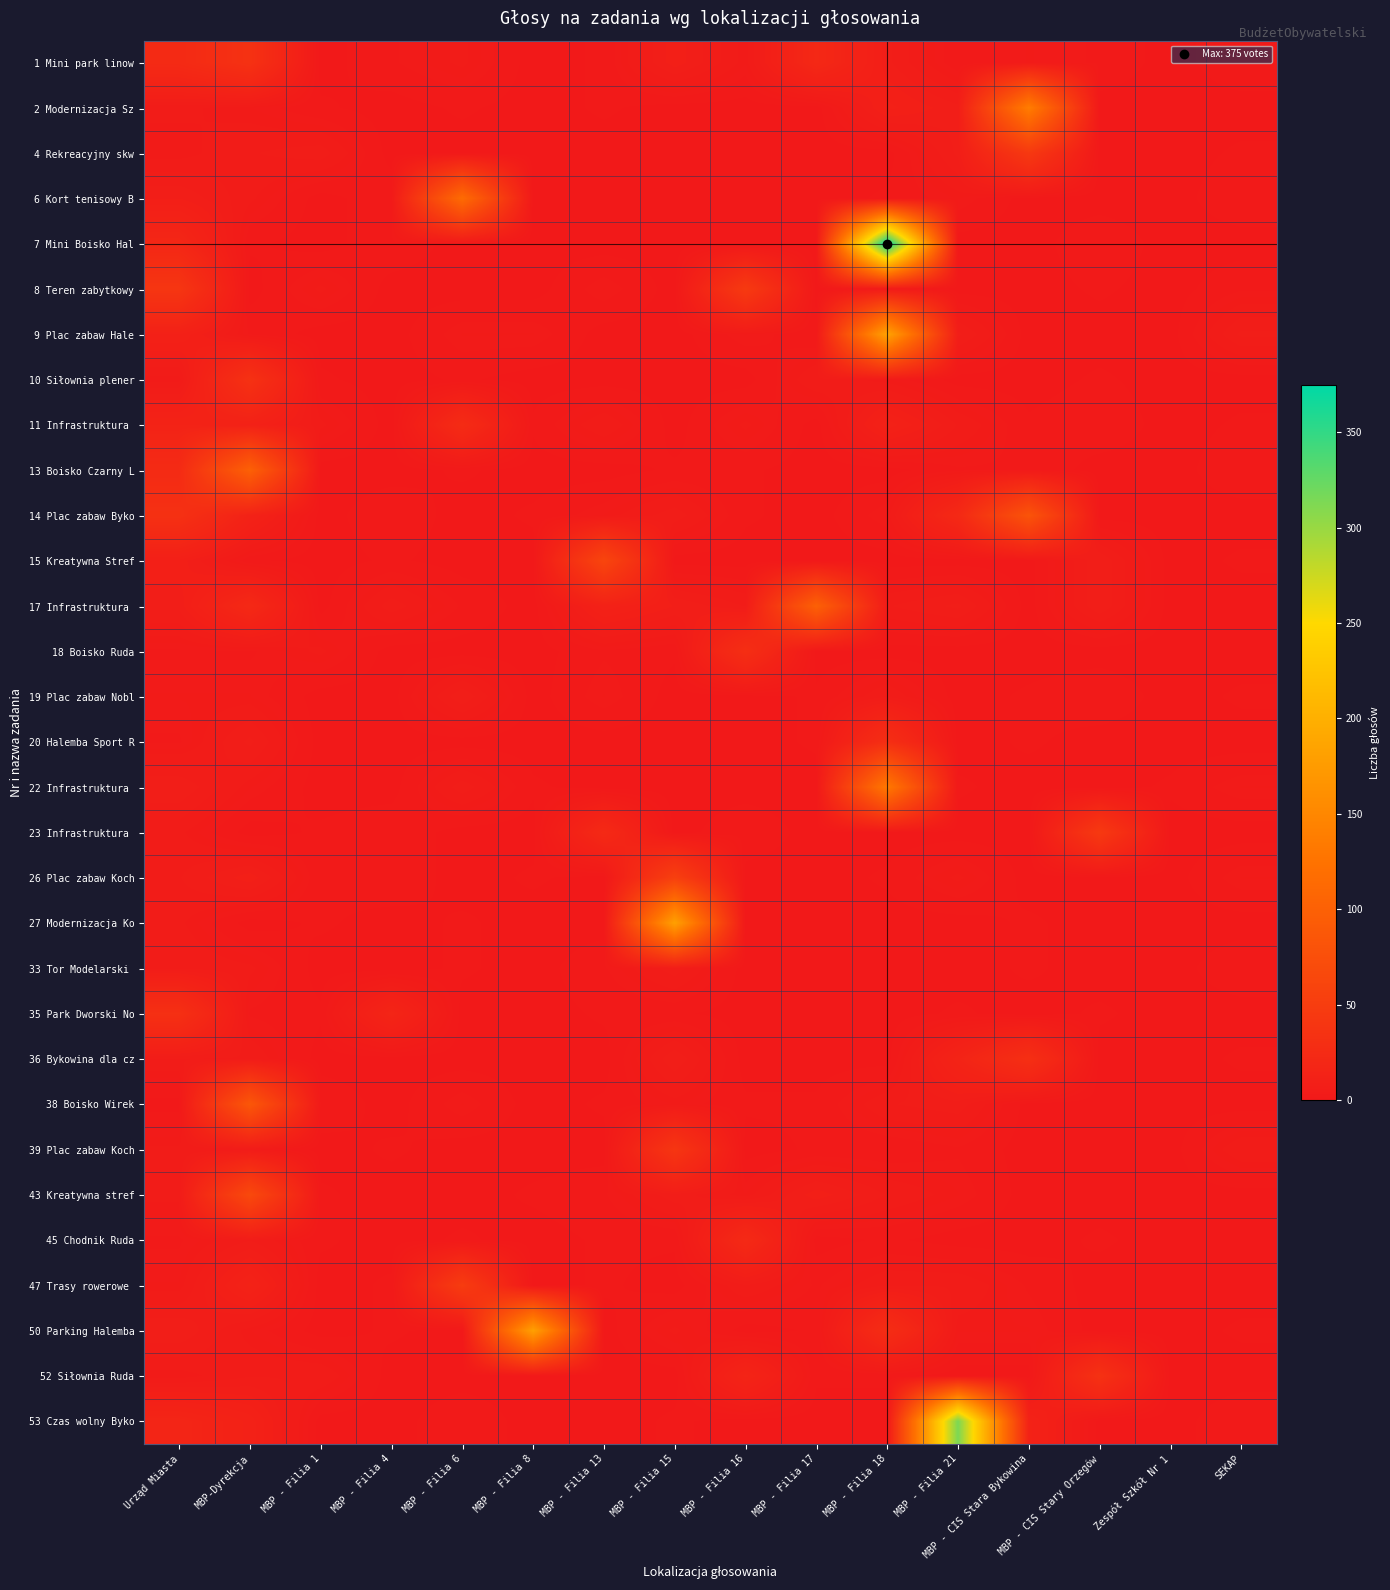

At which category does the chart reach its minimum across all series?

MBP - Filia 1